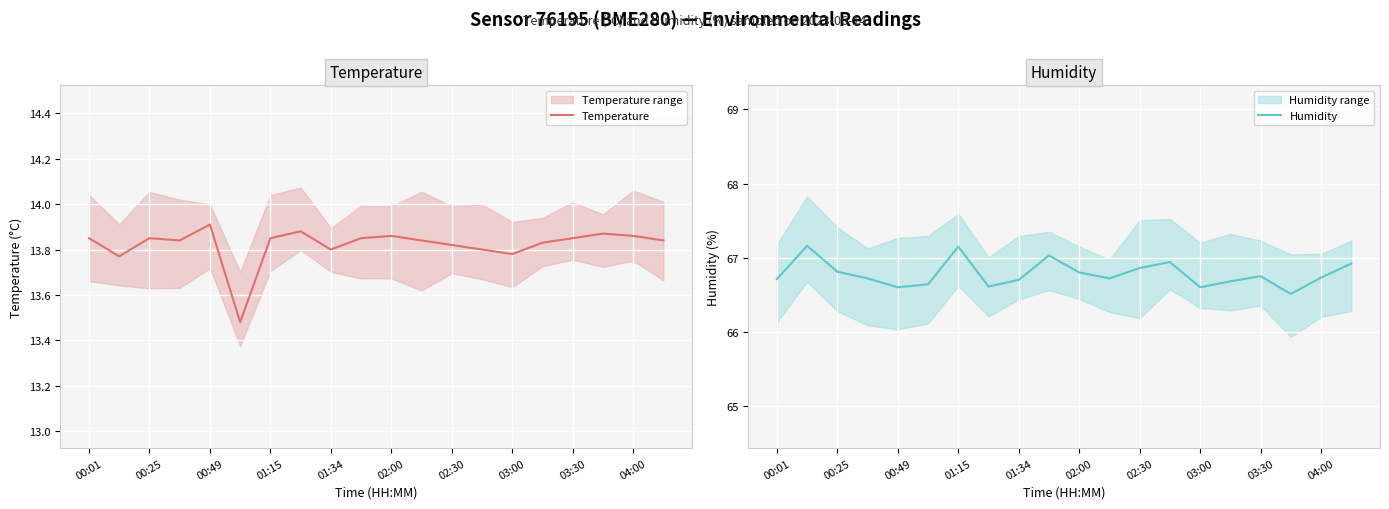

Is it true that Temperature equals 19.2 at 00:49?

False